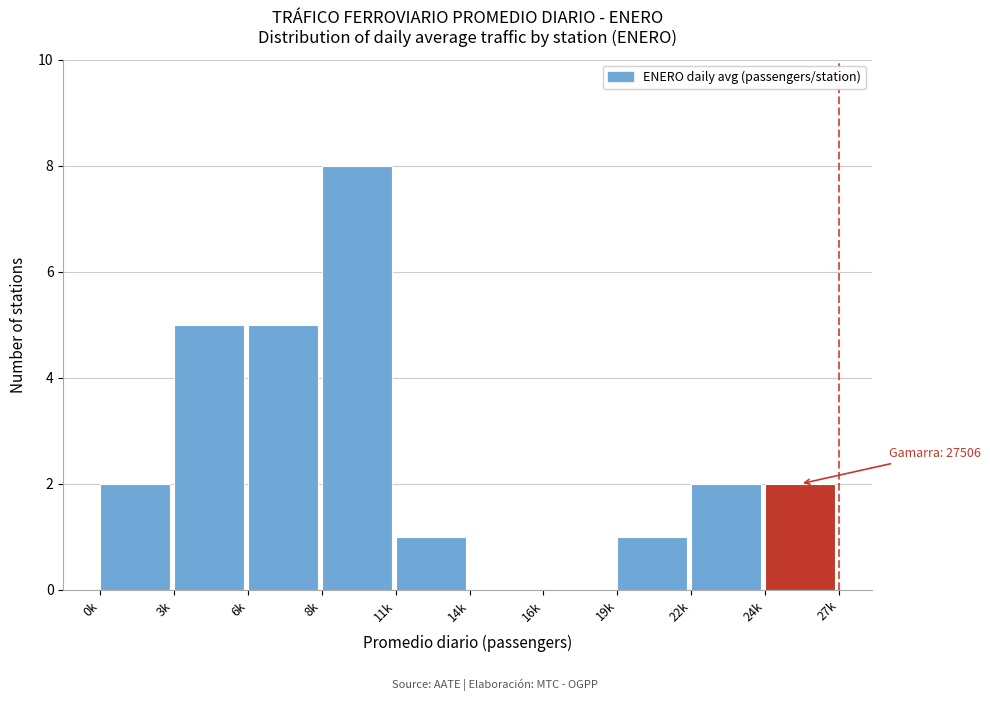

Reading left to right, what are all the values shown in this chart?

0k=2	3k=5	6k=5	8k=8	11k=1	14k=0	16k=0	19k=1	22k=2	24k=2